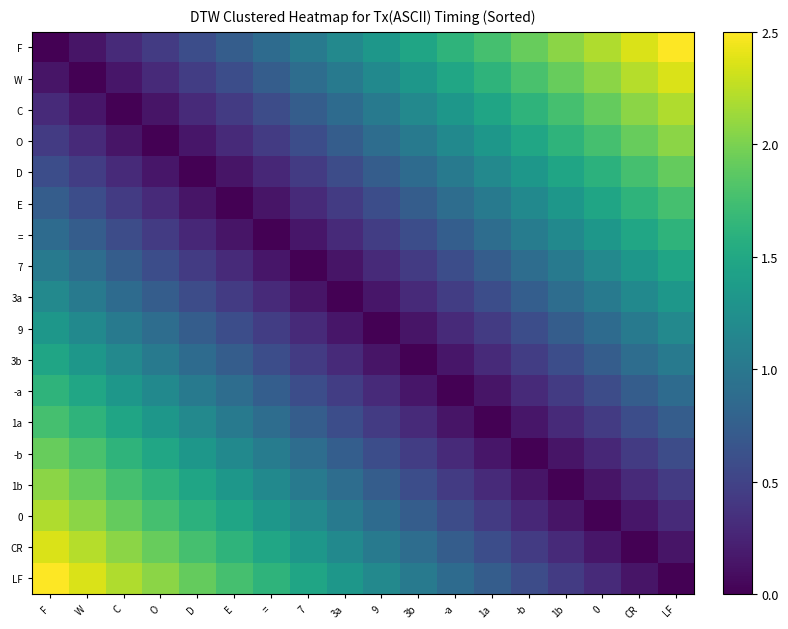

Which label corresponds to the largest value in the chart?

LF